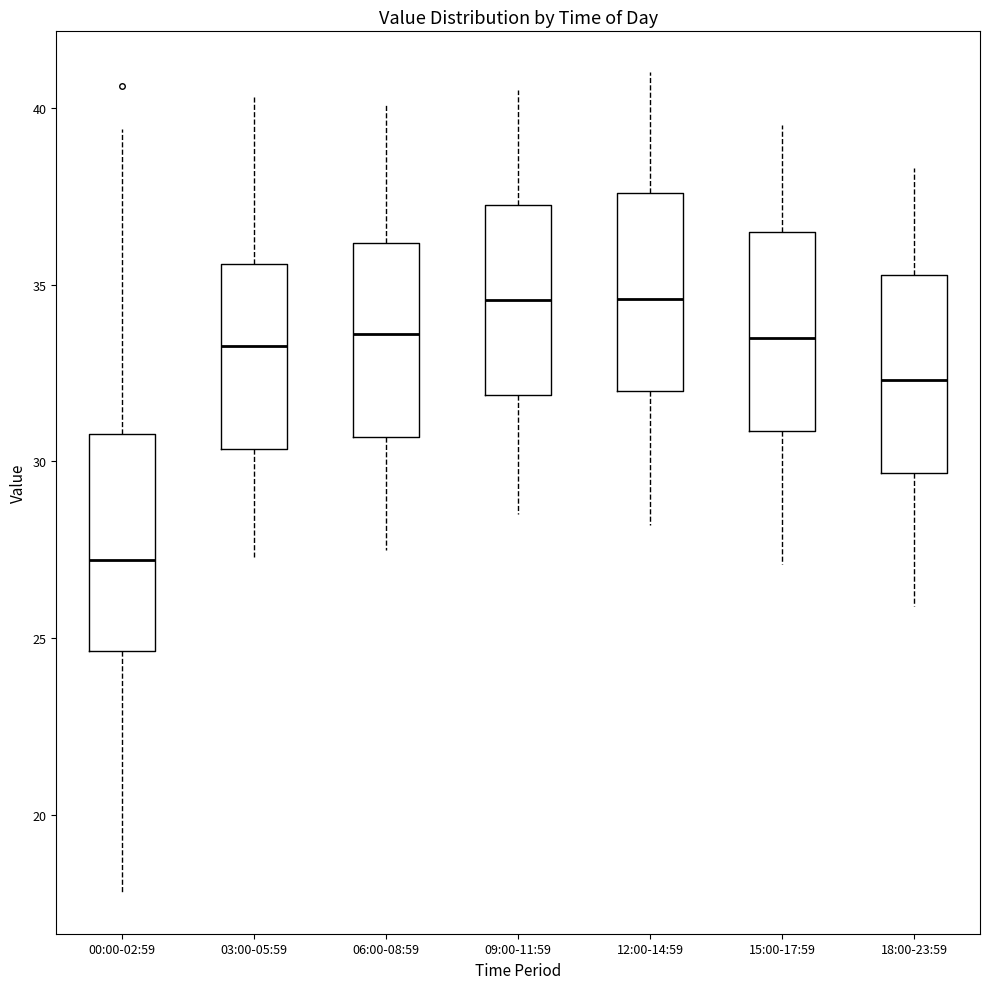

Reading left to right, read every box against the y-axis: the position of its median line, the range the box covers, and the ends of its whiskers. The values are not printed on the chart, so give them approximately, as read against the axis.

00:00-02:59: median 27.0, box 24.5 to 31.0, whiskers 18.0 to 39.5
03:00-05:59: median 33.5, box 30.5 to 35.5, whiskers 27.5 to 40.5
06:00-08:59: median 33.5, box 30.5 to 36.0, whiskers 27.5 to 40.0
09:00-11:59: median 34.5, box 32.0 to 37.5, whiskers 28.5 to 40.5
12:00-14:59: median 34.5, box 32.0 to 37.5, whiskers 28.0 to 41.0
15:00-17:59: median 33.5, box 31.0 to 36.5, whiskers 27.0 to 39.5
18:00-23:59: median 32.5, box 29.5 to 35.5, whiskers 26.0 to 38.5